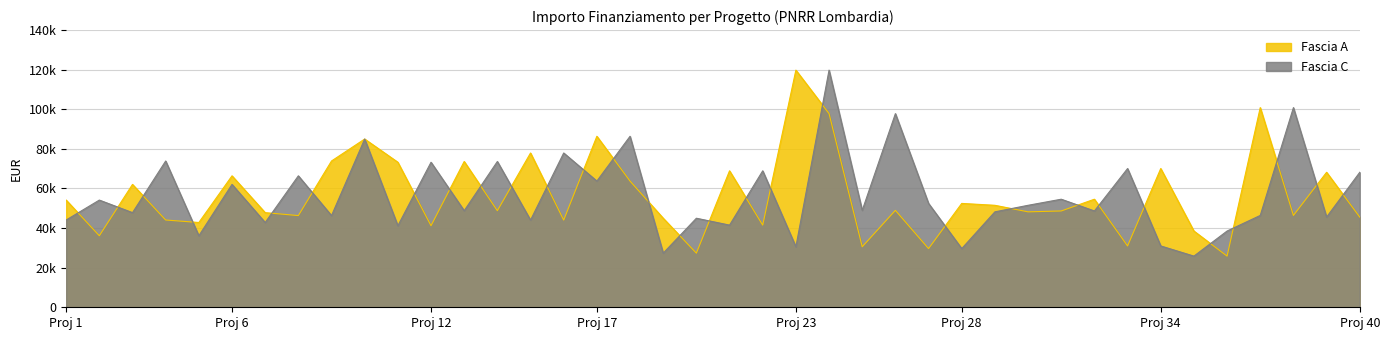

Which series ends up on top after the final intersection of Fascia C and Fascia A?

Fascia C